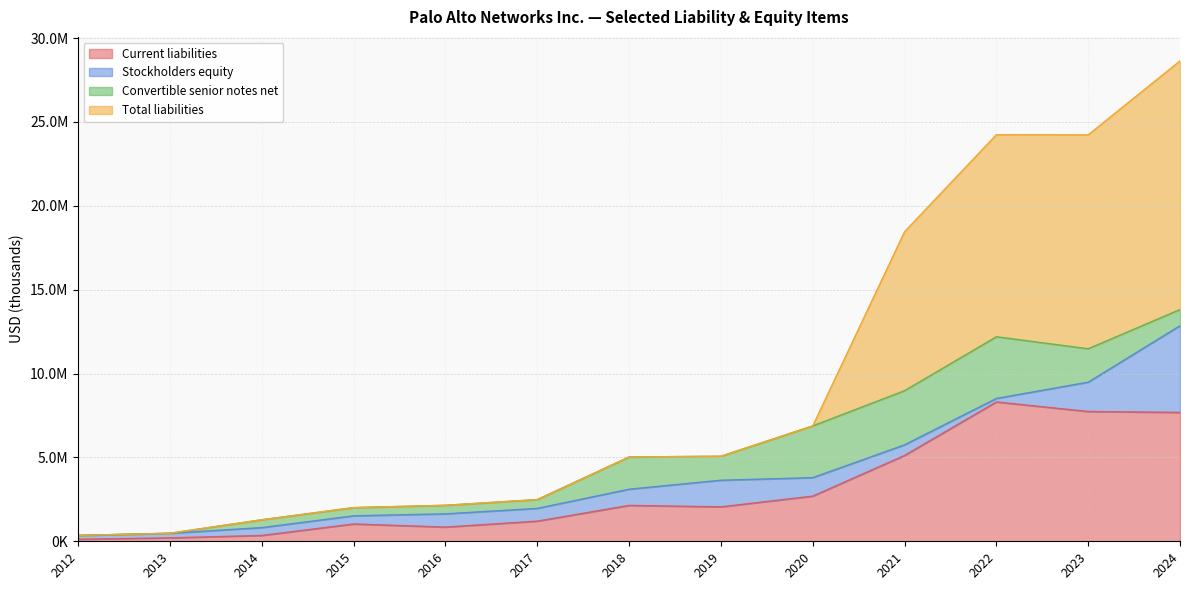

Which label corresponds to the largest value in the chart?

2024